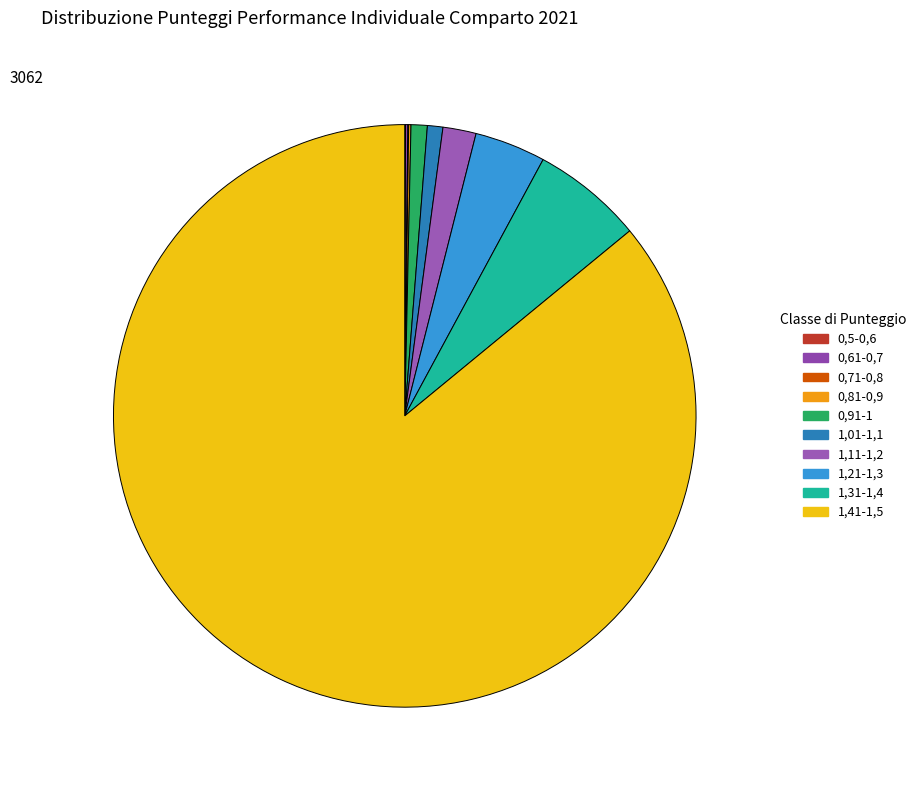

What is the change in value from 0,5-0,6 to 1,01-1,1?

+19